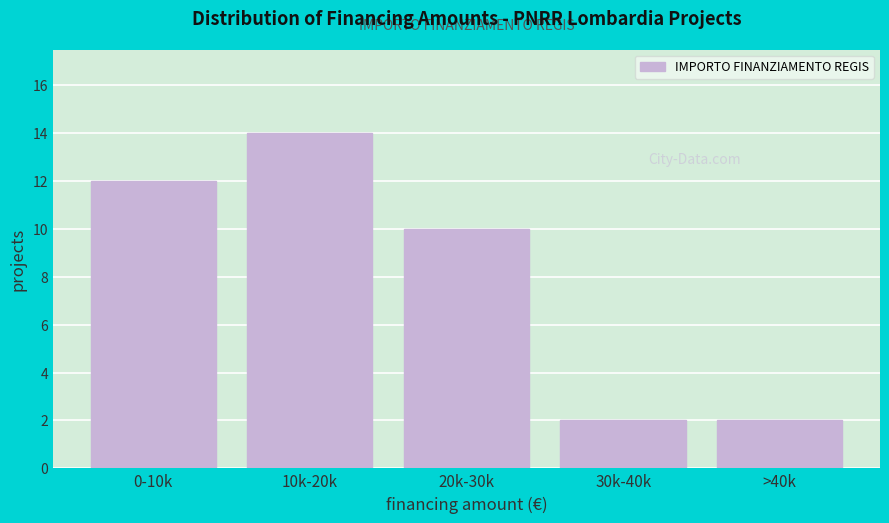

Reading left to right, extract all data points from this chart.

0-10k=12	10k-20k=14	20k-30k=10	30k-40k=2	>40k=2